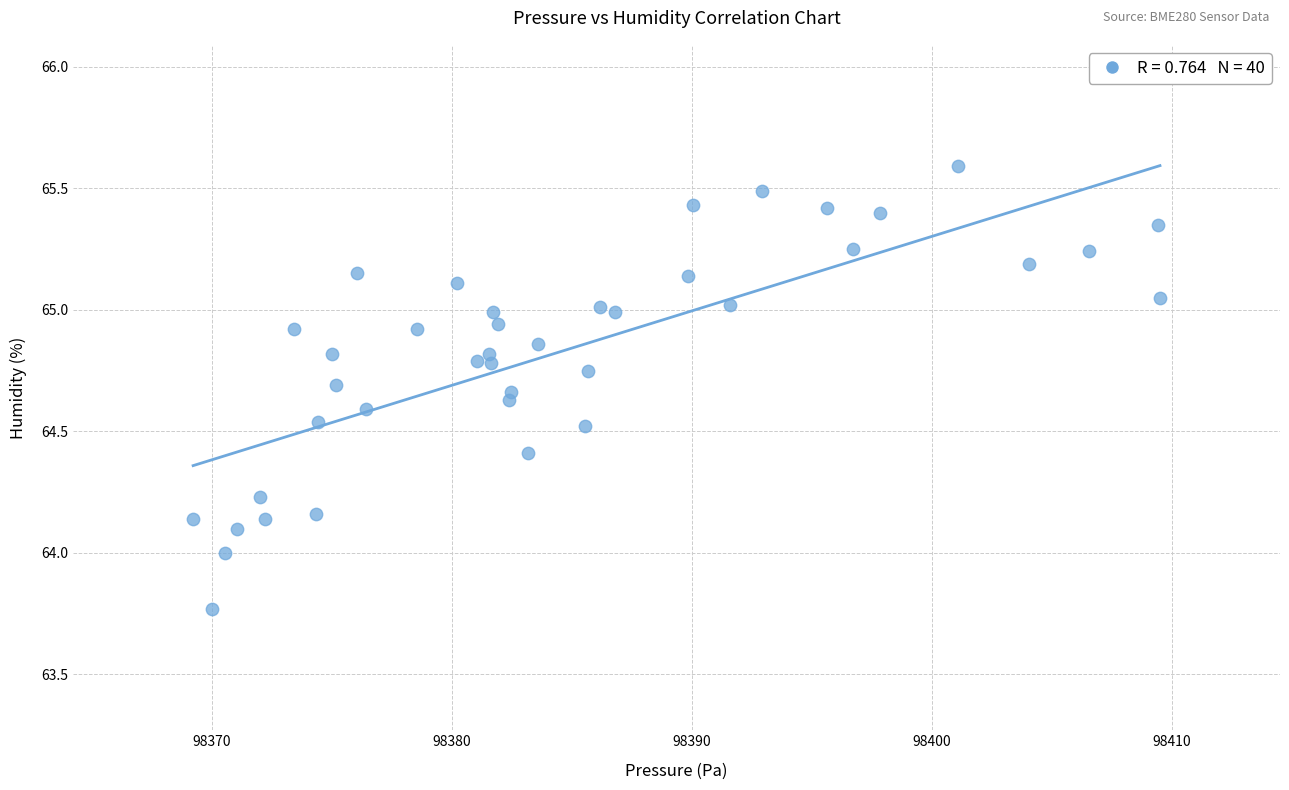

What is the range of Y values (max minus min)?

1.8